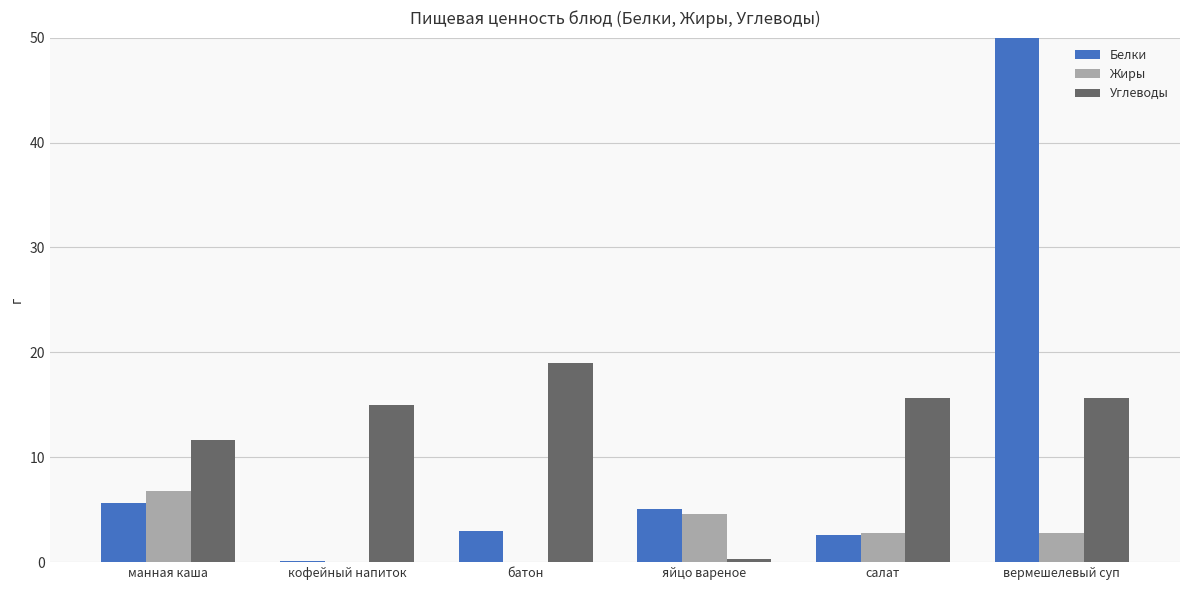

True or false: Белки has a value of 1.1 at батон.

False